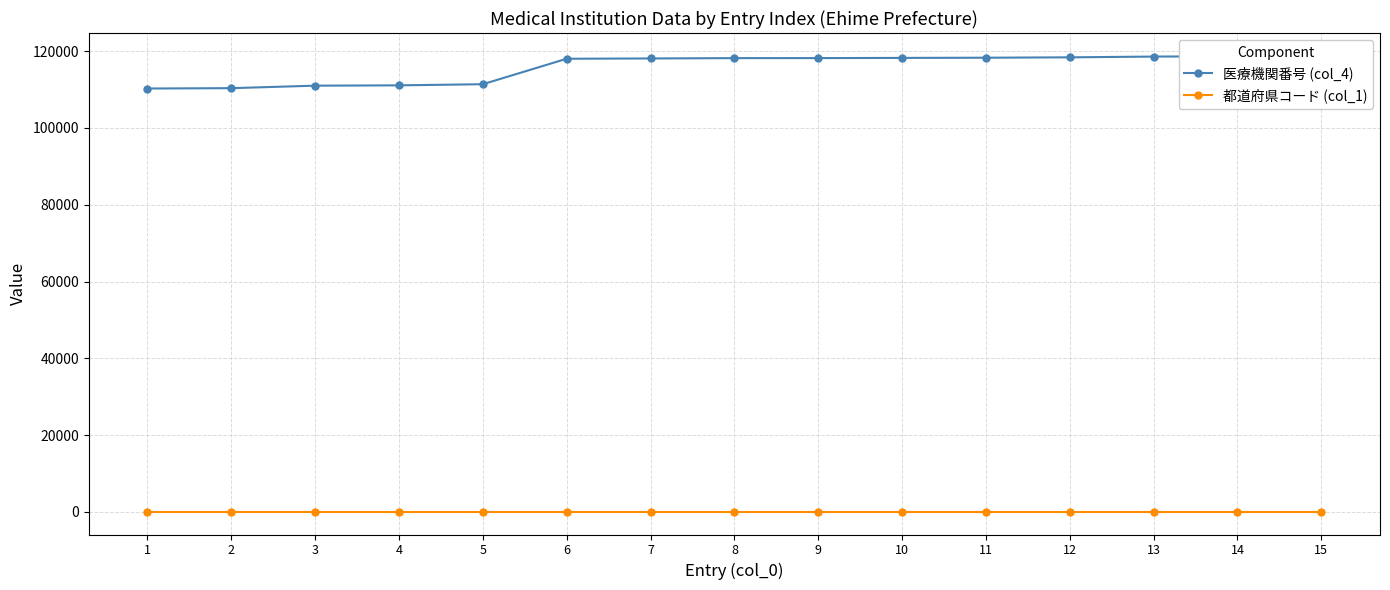

True or false: 医療機関番号 (col_4) has more than 1 interior local peaks.

False